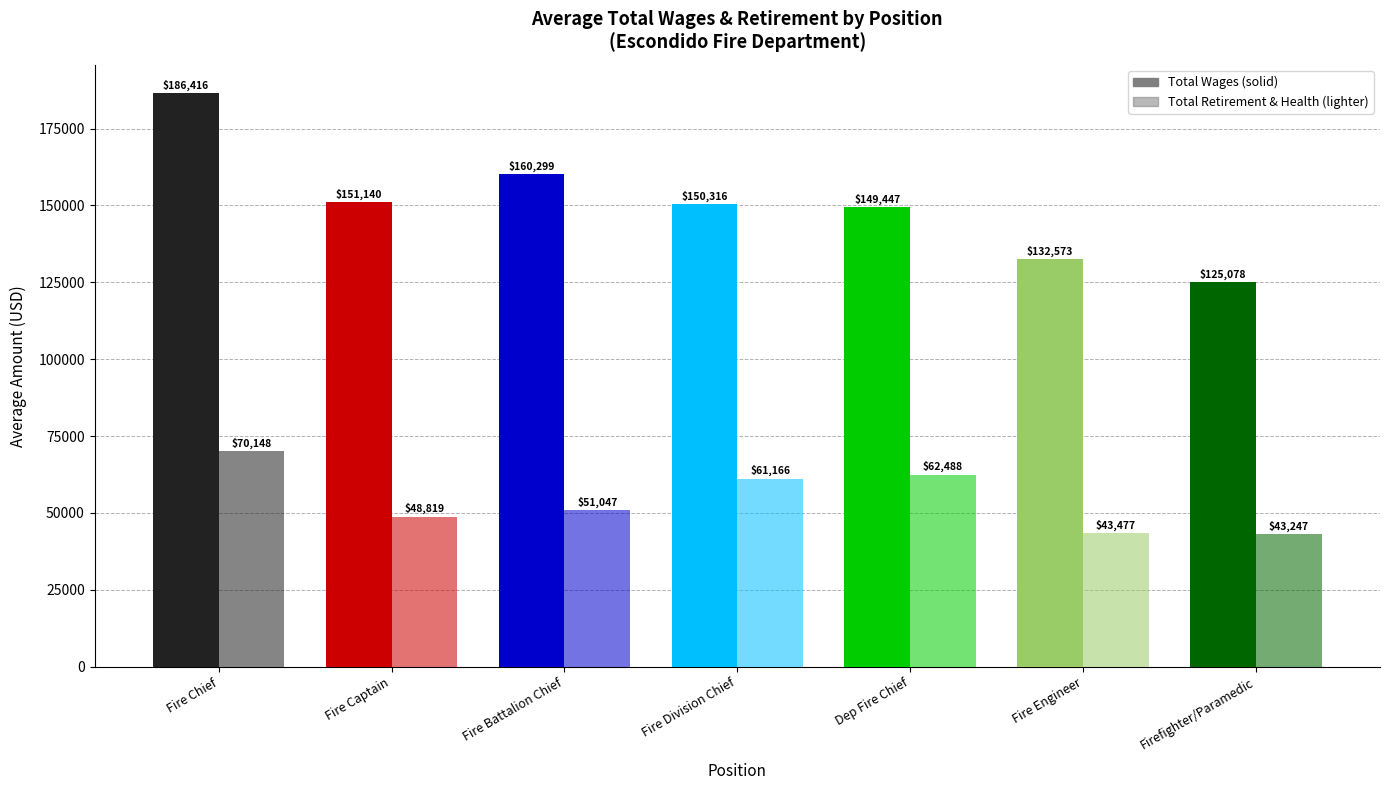

What is the minimum value shown in the chart?

43247.0